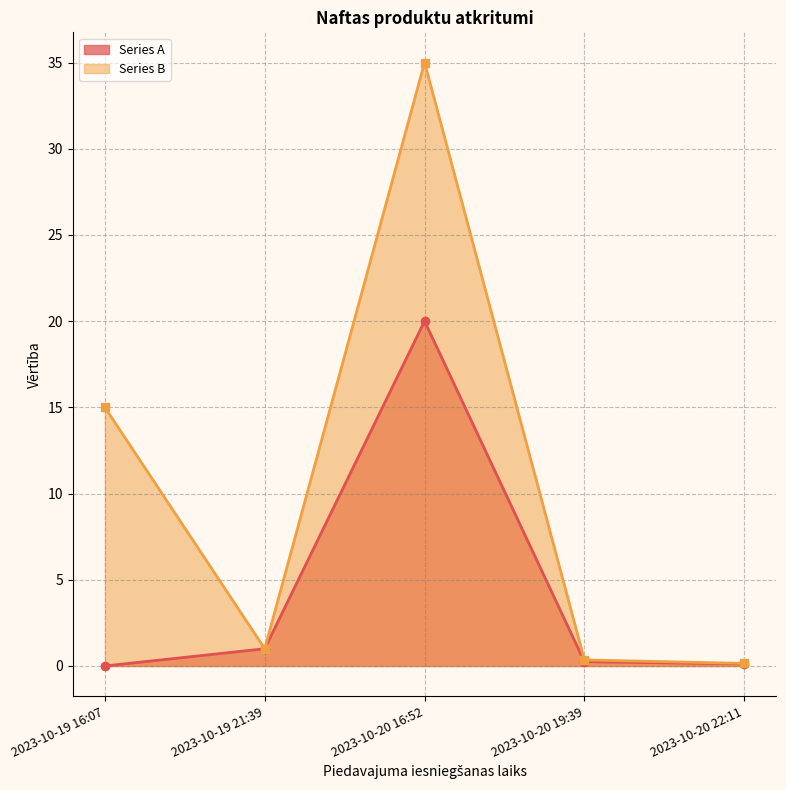

At which category is the sum across all series the highest?

2023-10-20 16:52